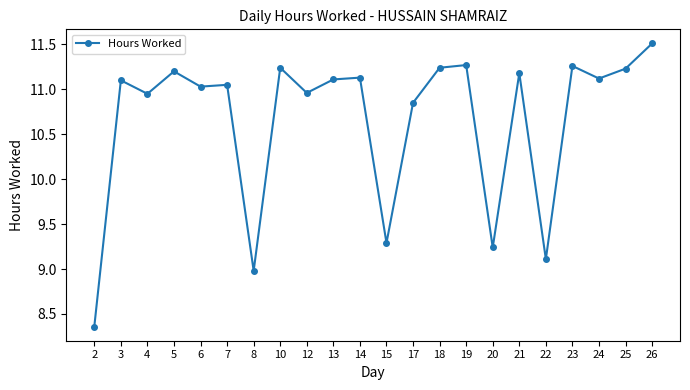

What is the ratio of the value at 24 to the value at 5?

1.0